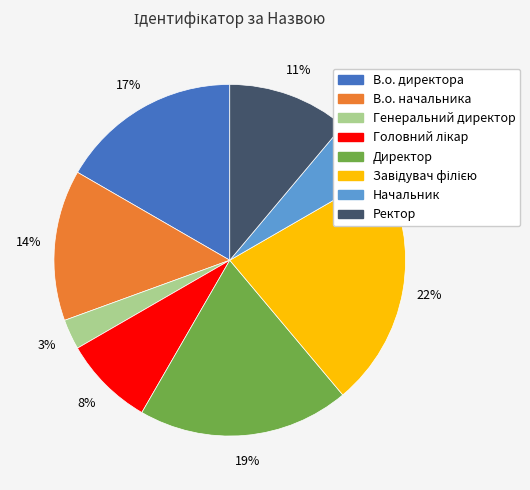

What percentage is the Генеральний директор slice, to the nearest percent?

3%